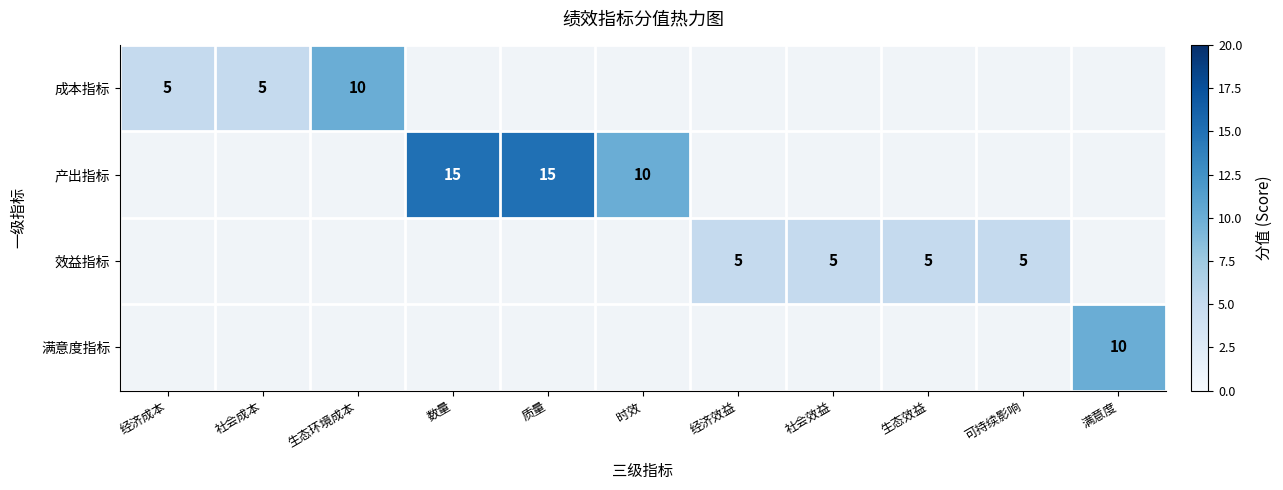

Which has a higher value, 生态环境成本 or 满意度?

满意度